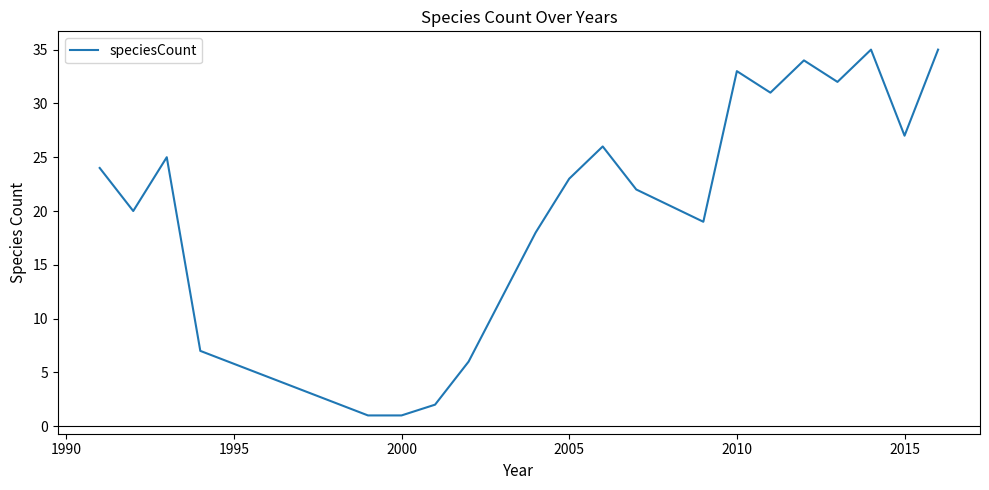

What is the greatest value displayed?

35